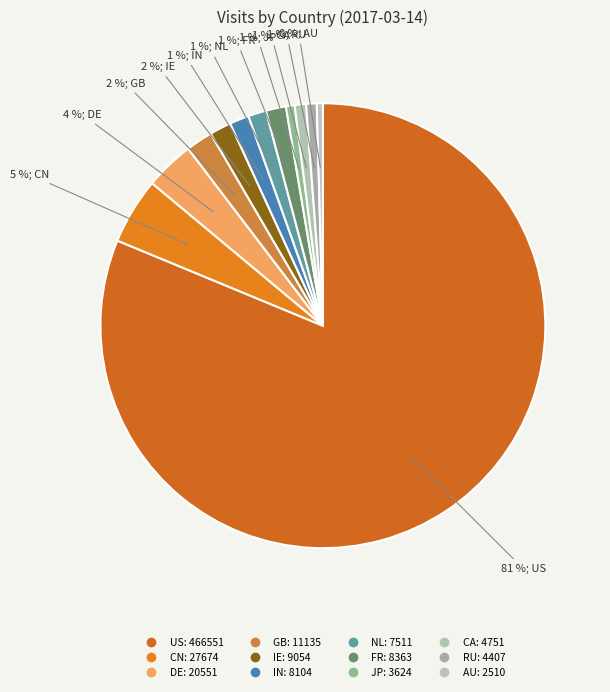

Is there a majority slice in this chart?

Yes